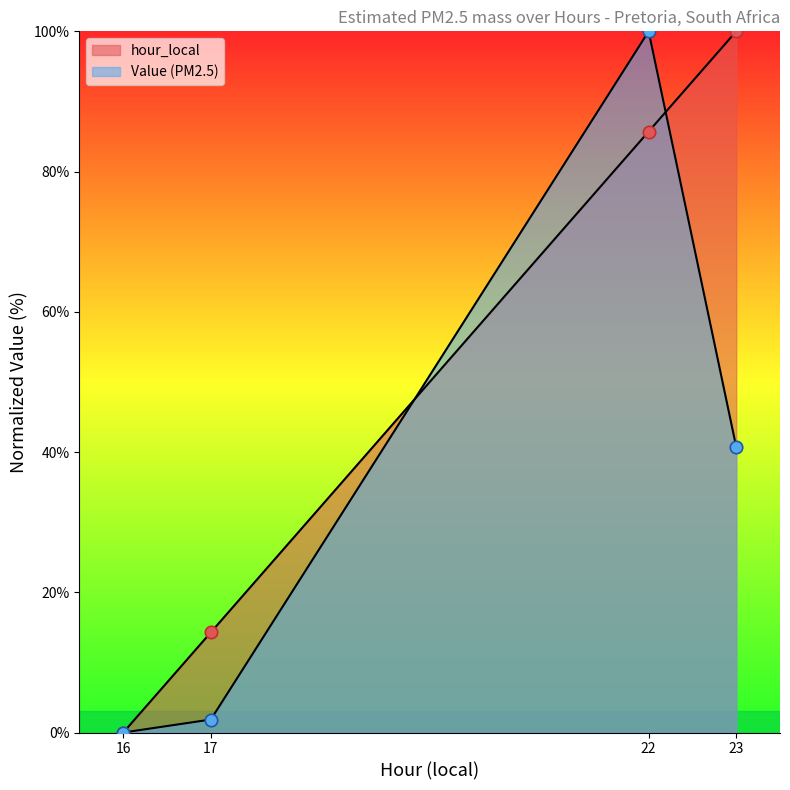

At how many categories does at least one series exceed 38?

2